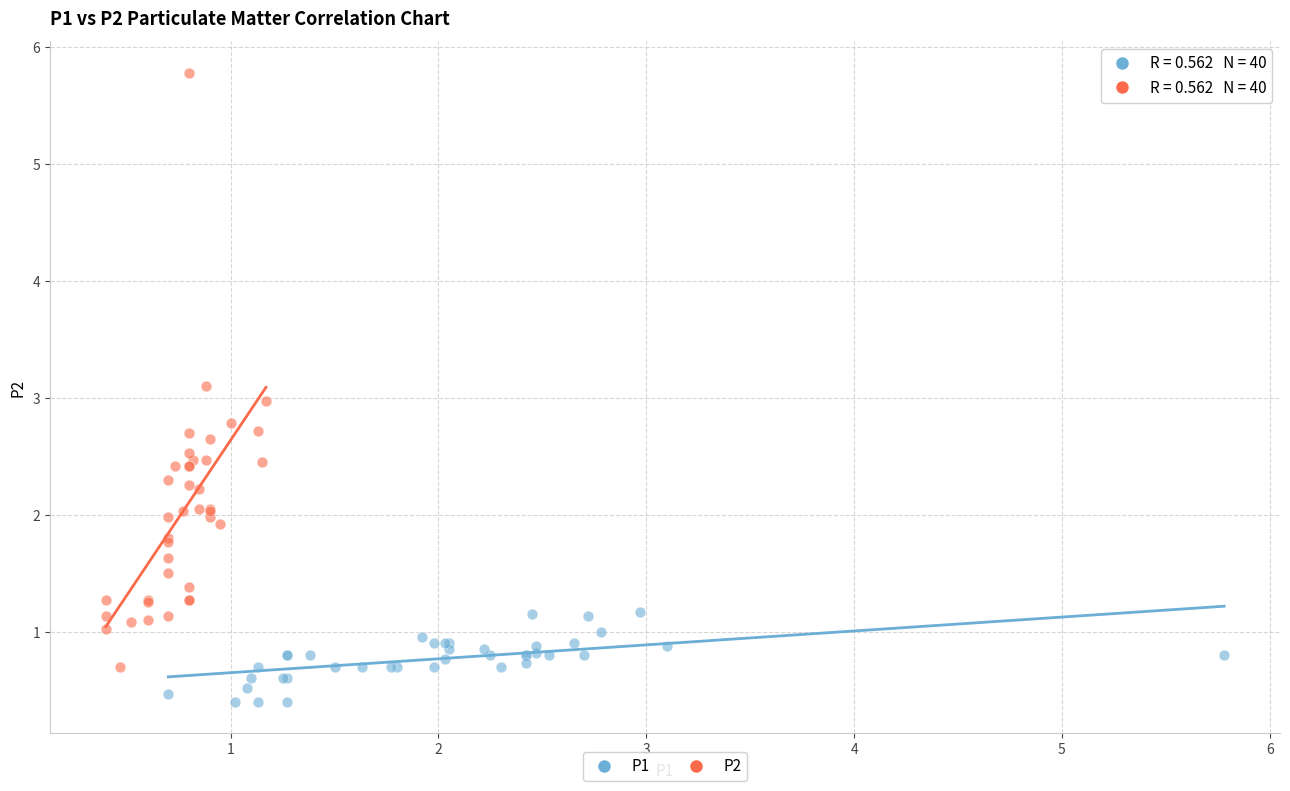

Which series has the largest Y range (max minus min)?

P2